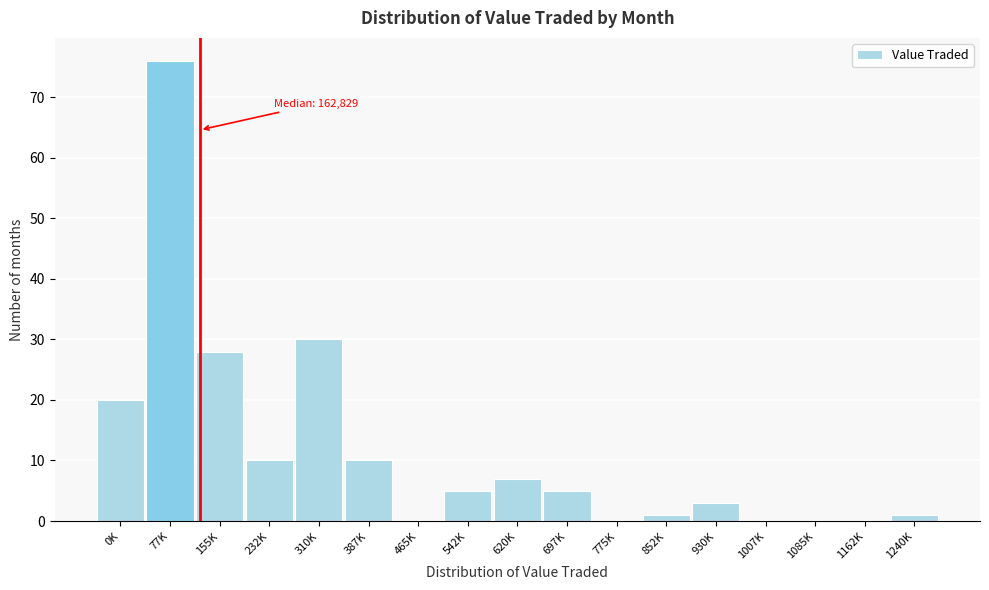

Reading left to right, extract all data points from this chart.

0K=20	77K=76	155K=28	232K=10	310K=30	387K=10	465K=0	542K=5	620K=7	697K=5	775K=0	852K=1	930K=3	1007K=0	1085K=0	1162K=0	1240K=1